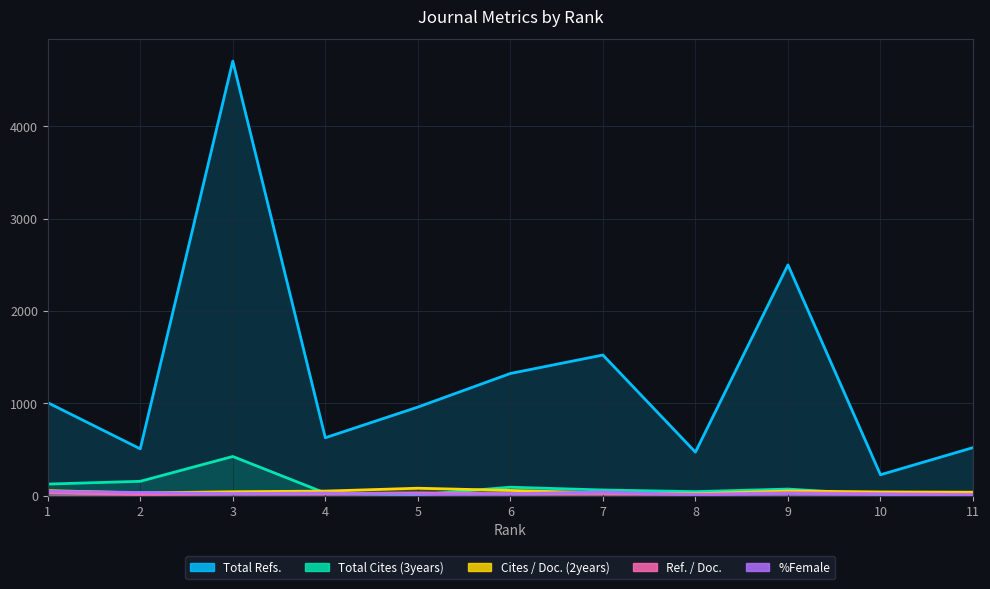

Is the value of Cites / Doc. (2years) at 1 greater than the value of Total Cites (3years) at 3?

No